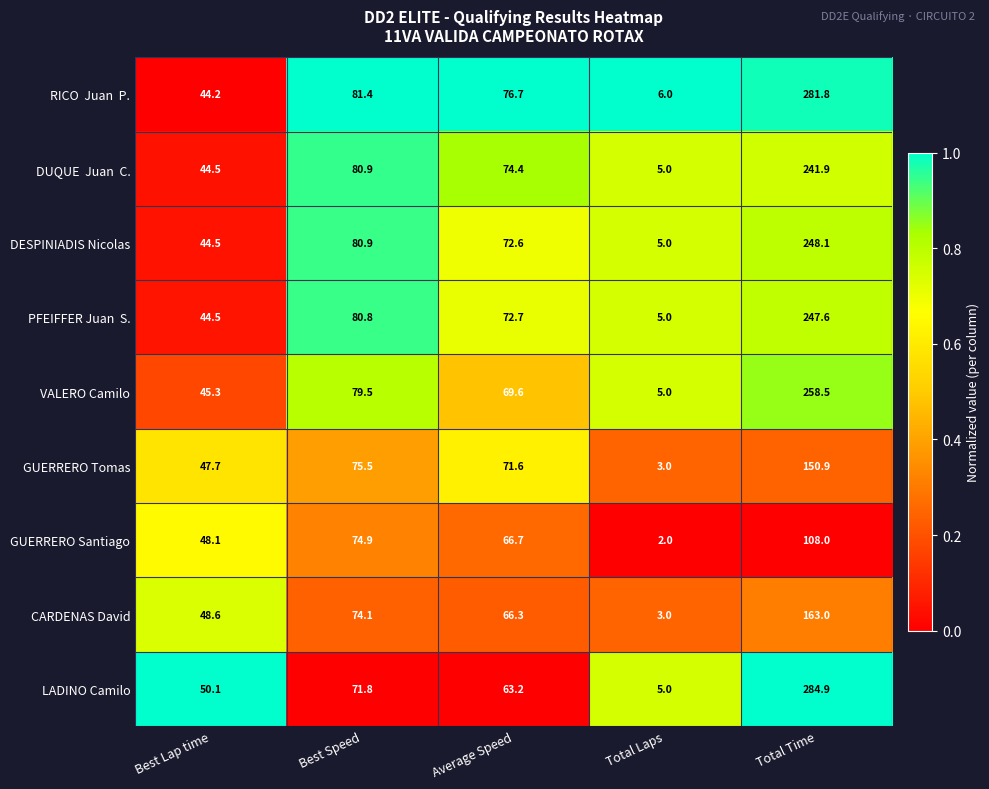

What is the maximum value shown in the chart?

284.9